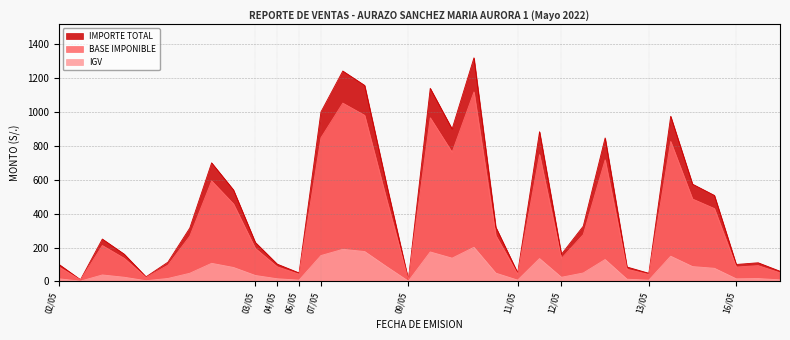

Between 12/05 and 13/05, which series saw the biggest shift?

IMPORTE TOTAL